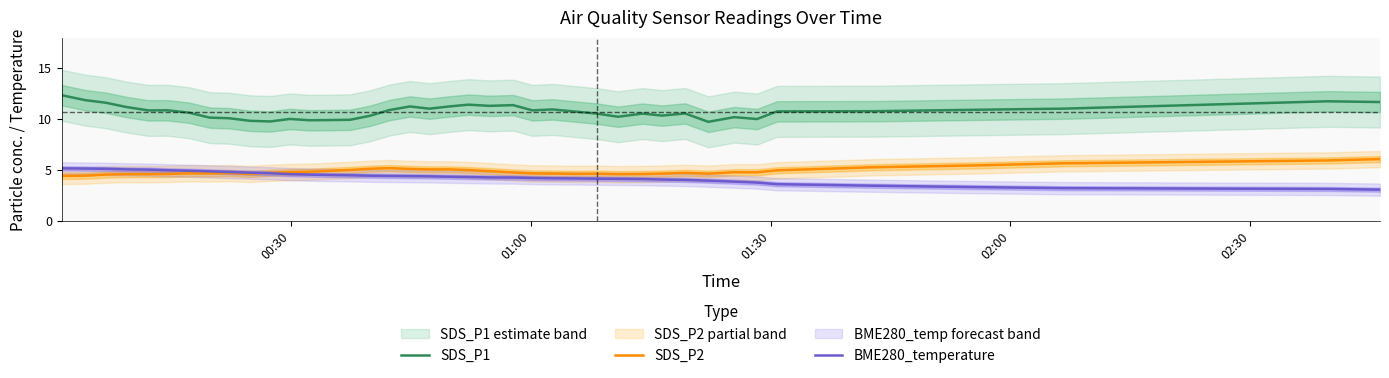

In SDS_P2, how many points are lower than both neighbors (excluding endpoints)?

8